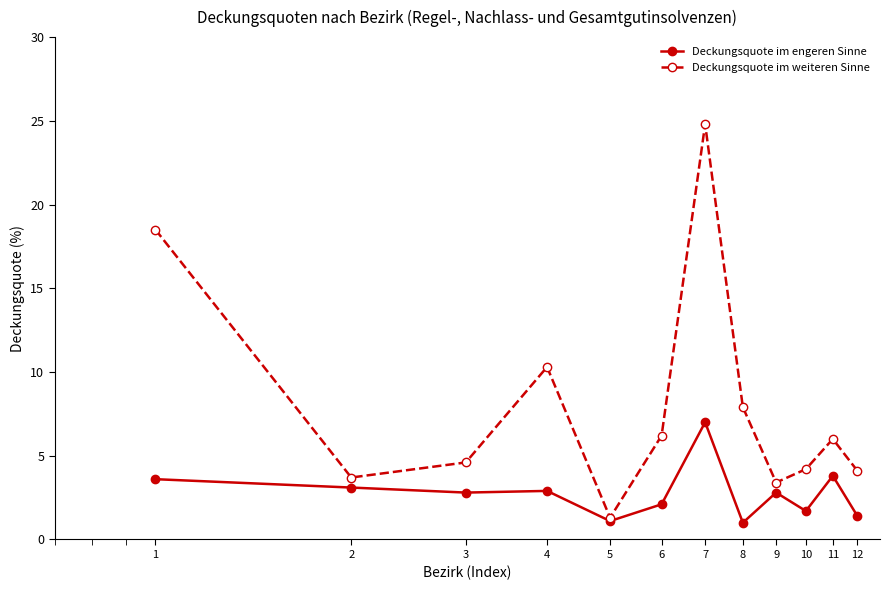

What is the difference between the maximum and minimum values in the Deckungsquote im engeren Sinne series?

6.0